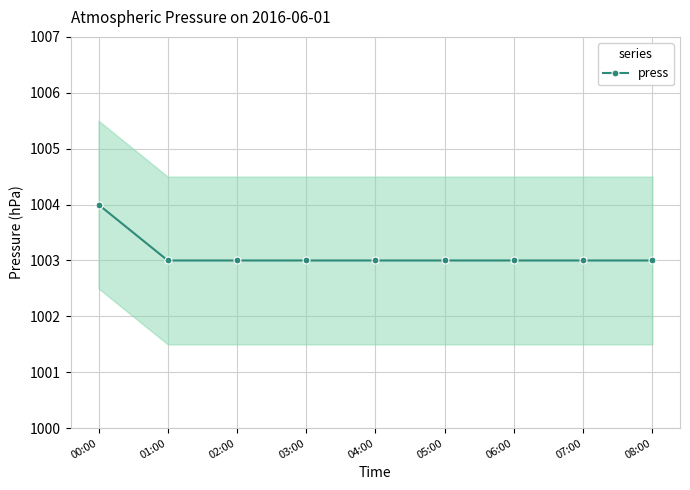

The chart shows a value of 1488 at 04:00. True or false?

False